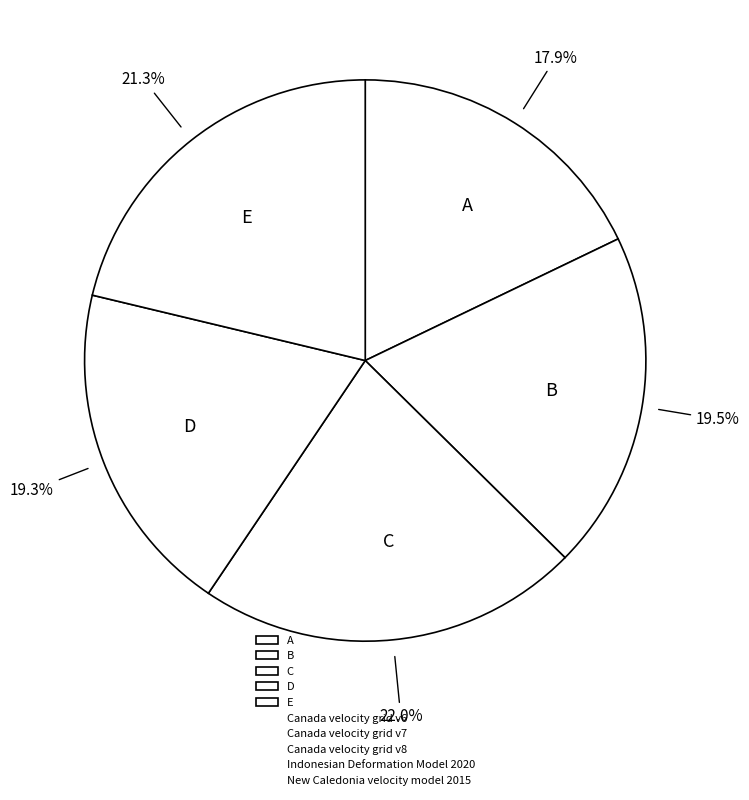

What percentage do C and E together represent?

43.3%